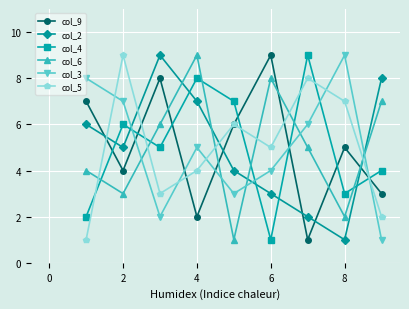

At how many categories does at least one series exceed 5?

9